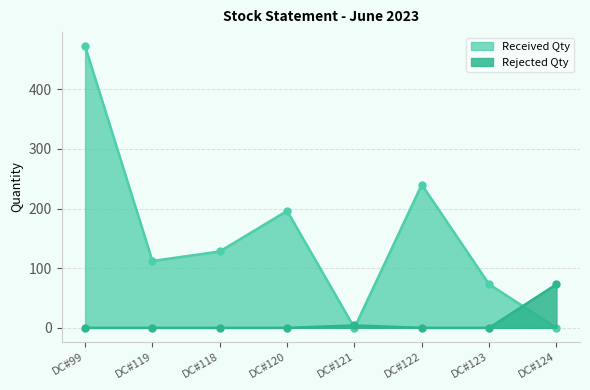

What is the value of the Rejected Qty point at the 8th from the left?

73